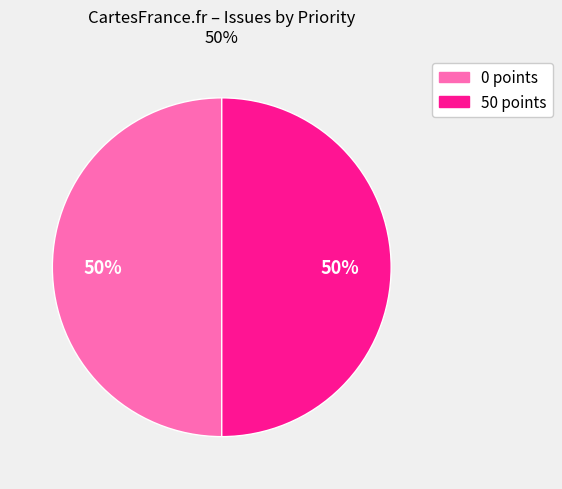

To the nearest percent, what is the average slice percentage?

50%